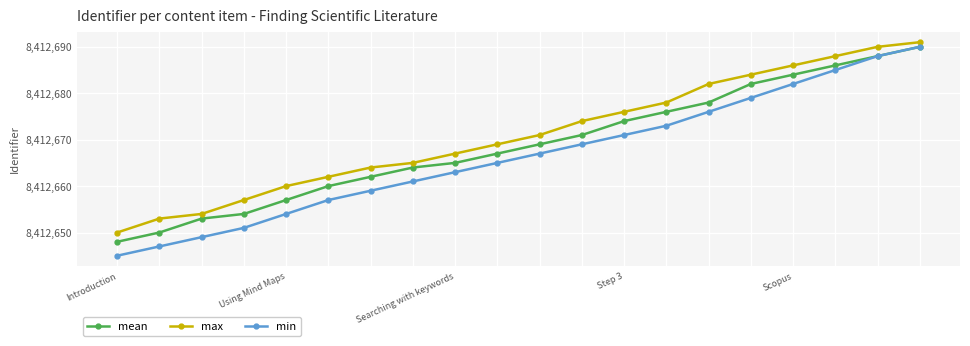

What is the value of the min point at the 2nd from the left?

8412647